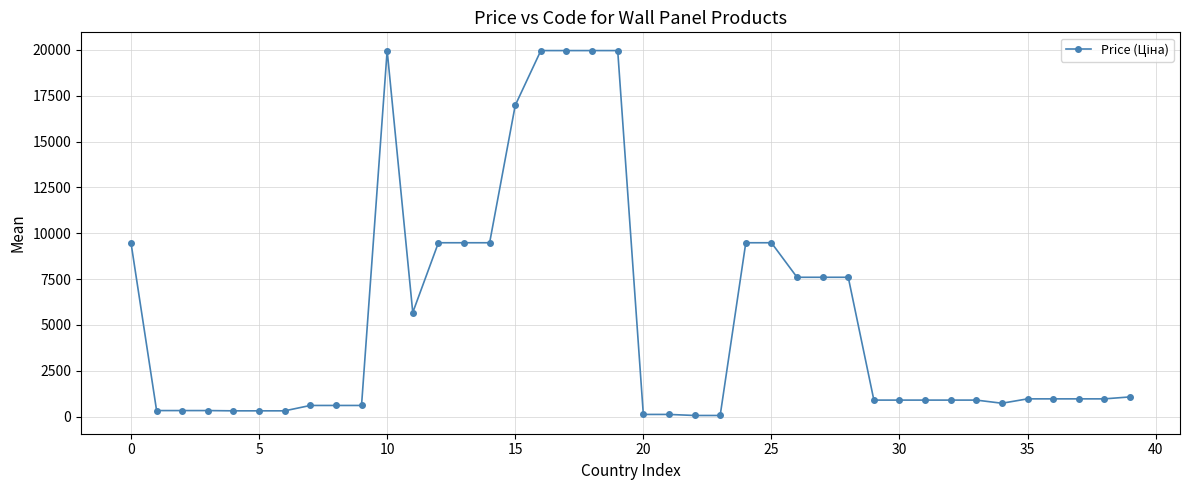

What is the value of the 9th point from the left?

603.7